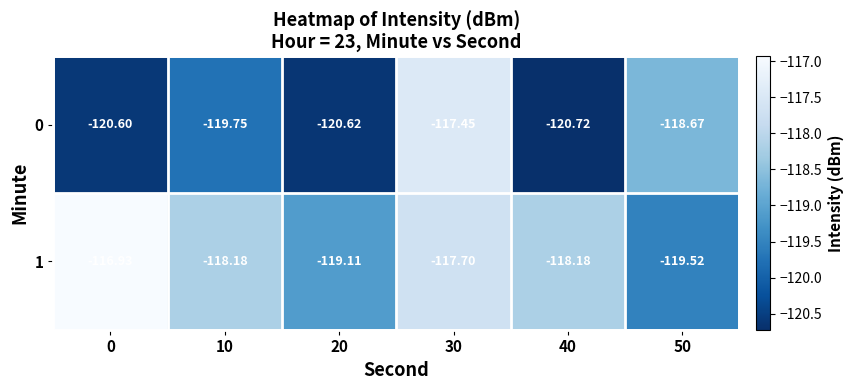

Which series has the widest spread of values?

0